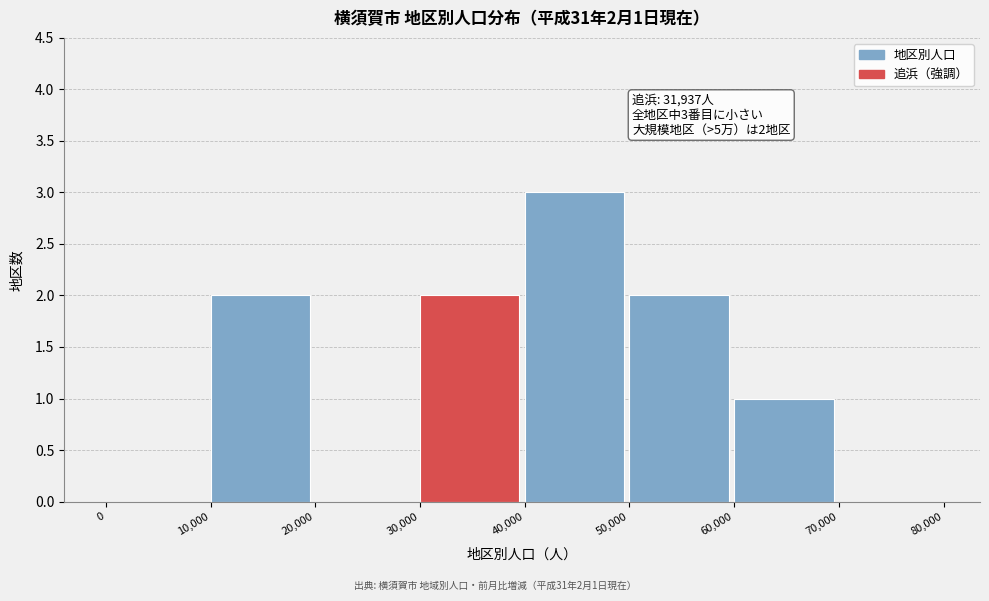

Which range on the x-axis has the tallest bar?

40,000 to 50,000